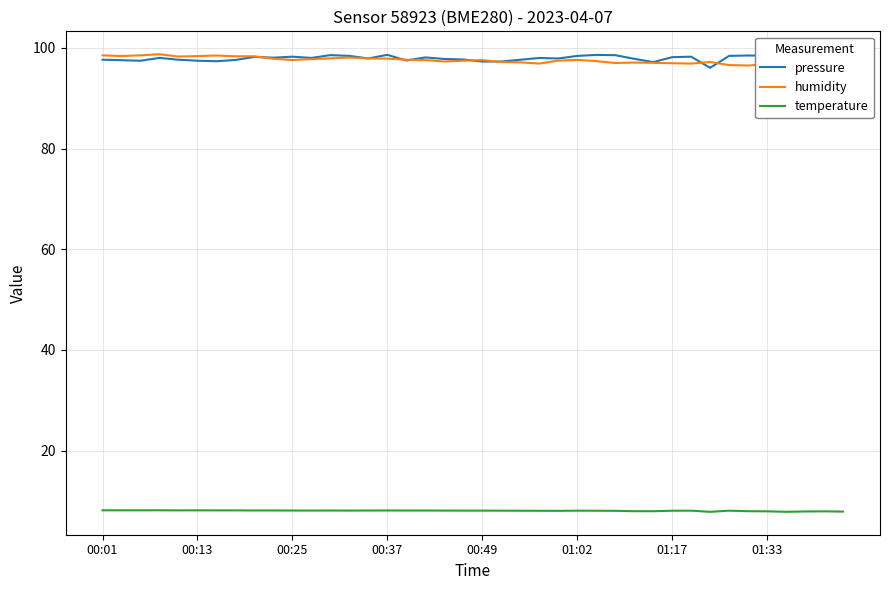

Where does the pressure series first go above 97?

00:01